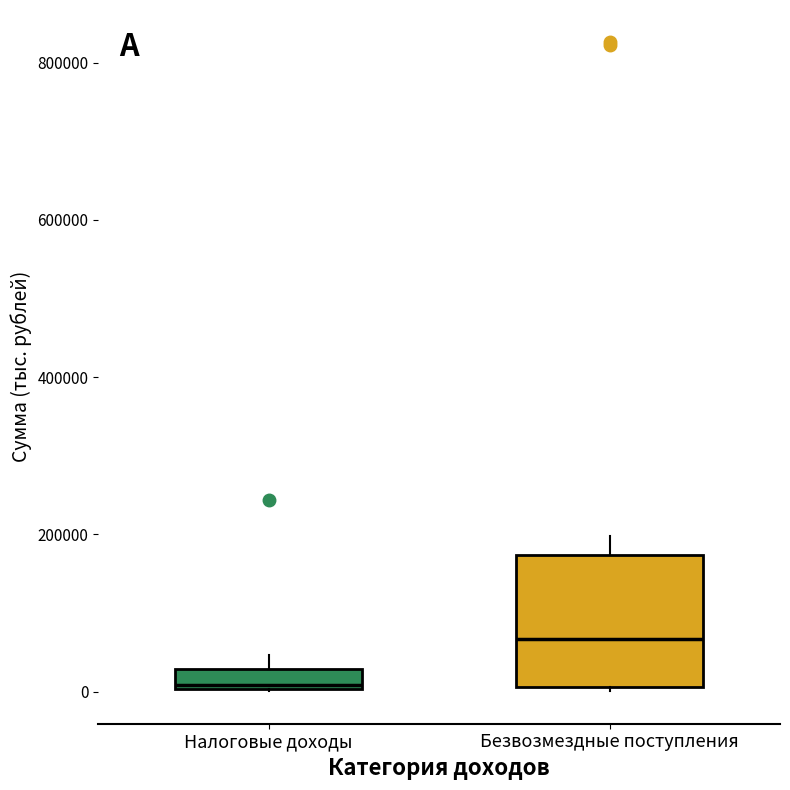

Comparing the boxes themselves (not the whiskers), which one is the tallest?

Безвозмездные поступления